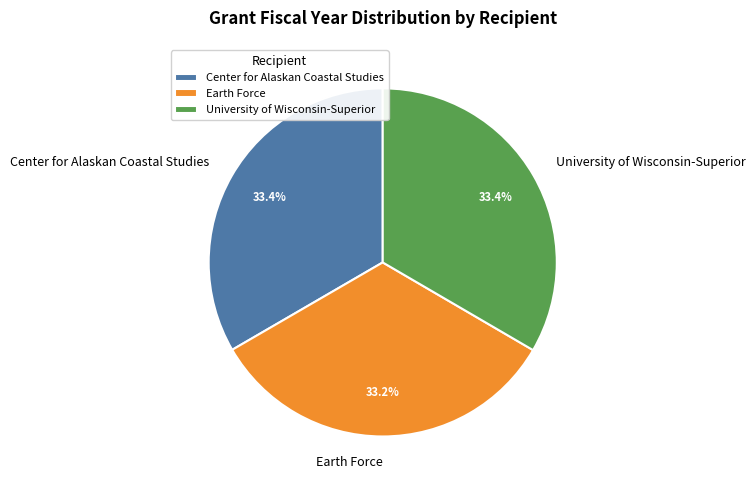

How many segments does this pie chart have?

3